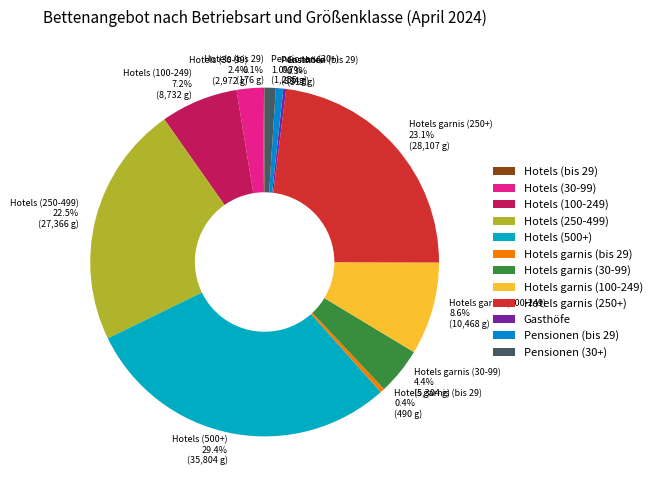

Which slice is the largest?

Hotels (500+)